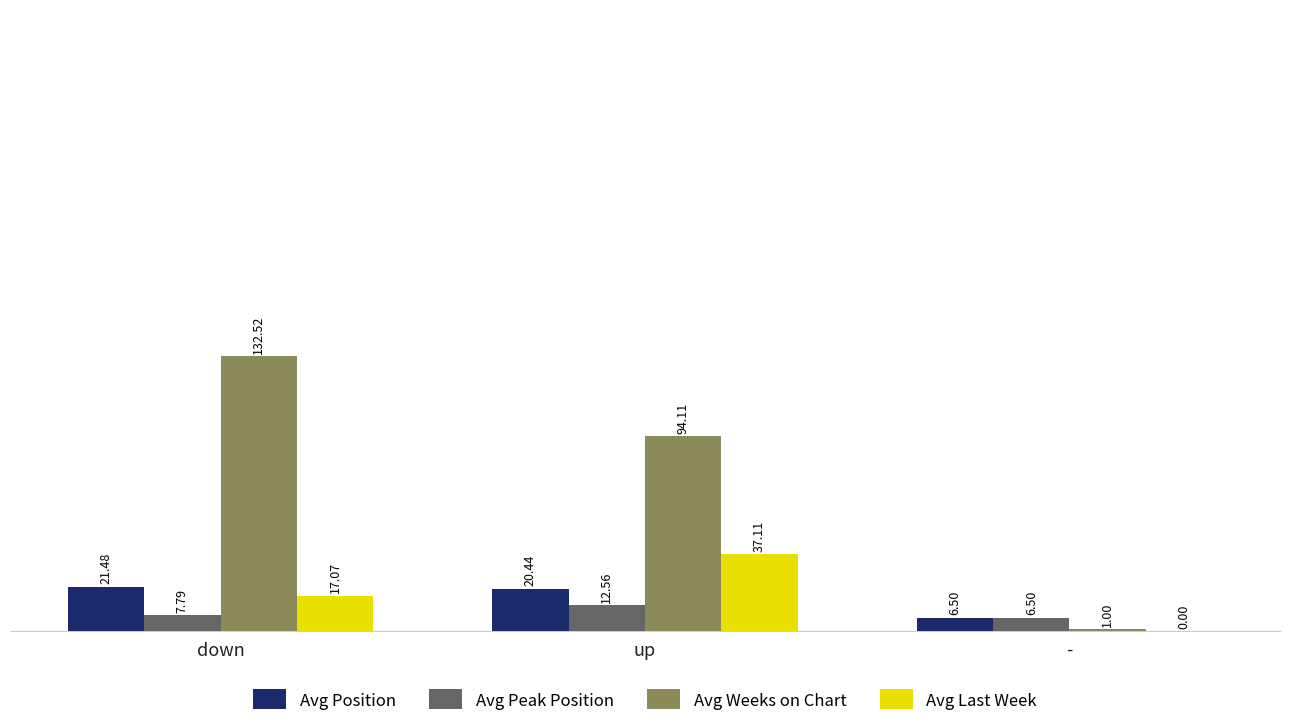

What is the average value of the Avg Peak Position series?

9.0